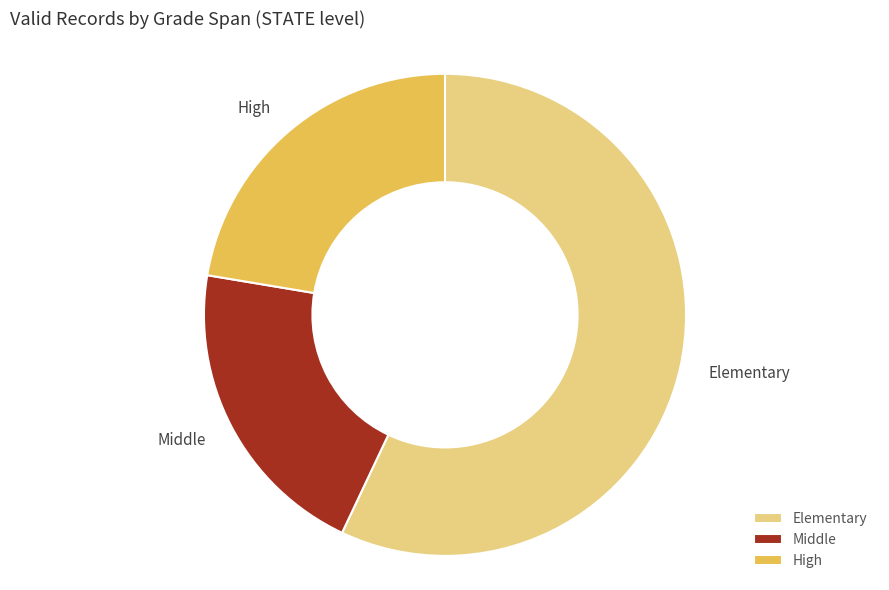

True or false: Elementary accounts for 57% of the total.

True